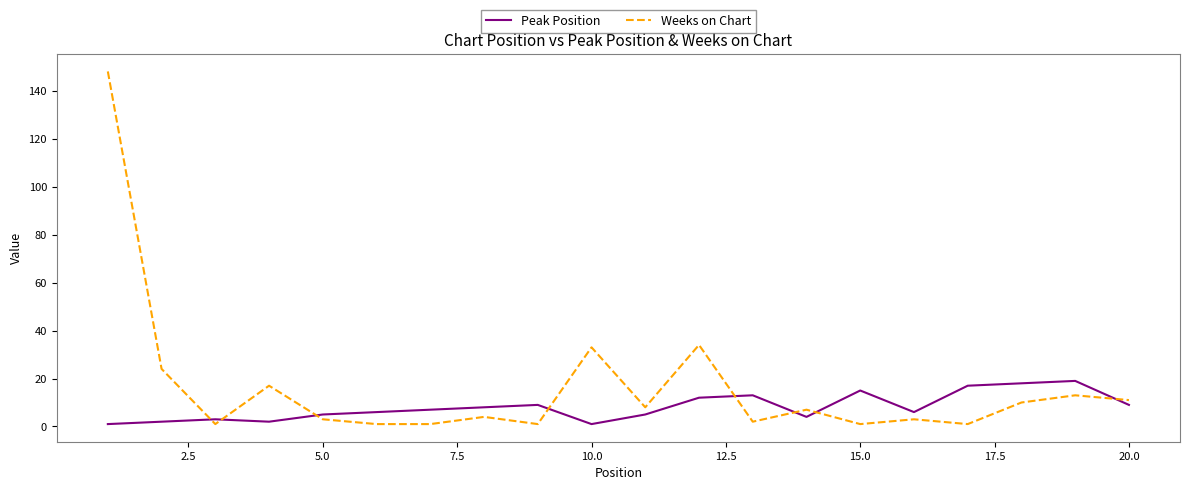

True or false: Peak Position has more than 2 interior local peaks.

True